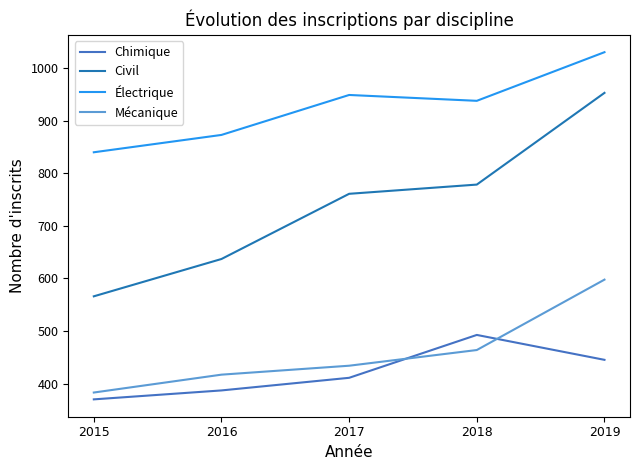

Reading left to right, transcribe all the data shown in this chart.

Chimique: 2015=370.0	2016=387.0	2017=411.0	2018=492.6	2019=445.2
Civil: 2015=566.0	2016=637.0	2017=761.0	2018=778.5	2019=953.0
Électrique: 2015=840.0	2016=873.0	2017=949.0	2018=937.9	2019=1030.4
Mécanique: 2015=383.0	2016=417.0	2017=434.0	2018=463.8	2019=597.7